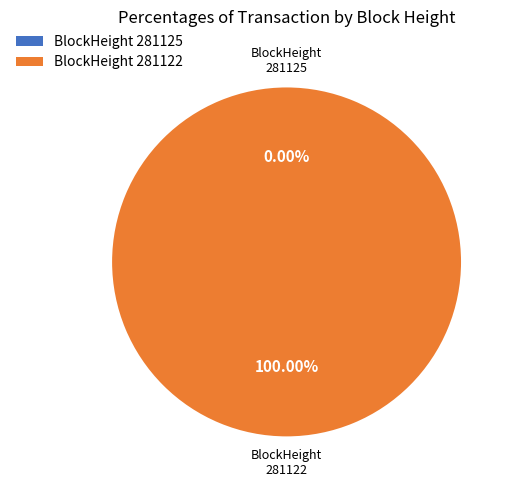

Rank the categories by value from highest to lowest.

281122, 281125